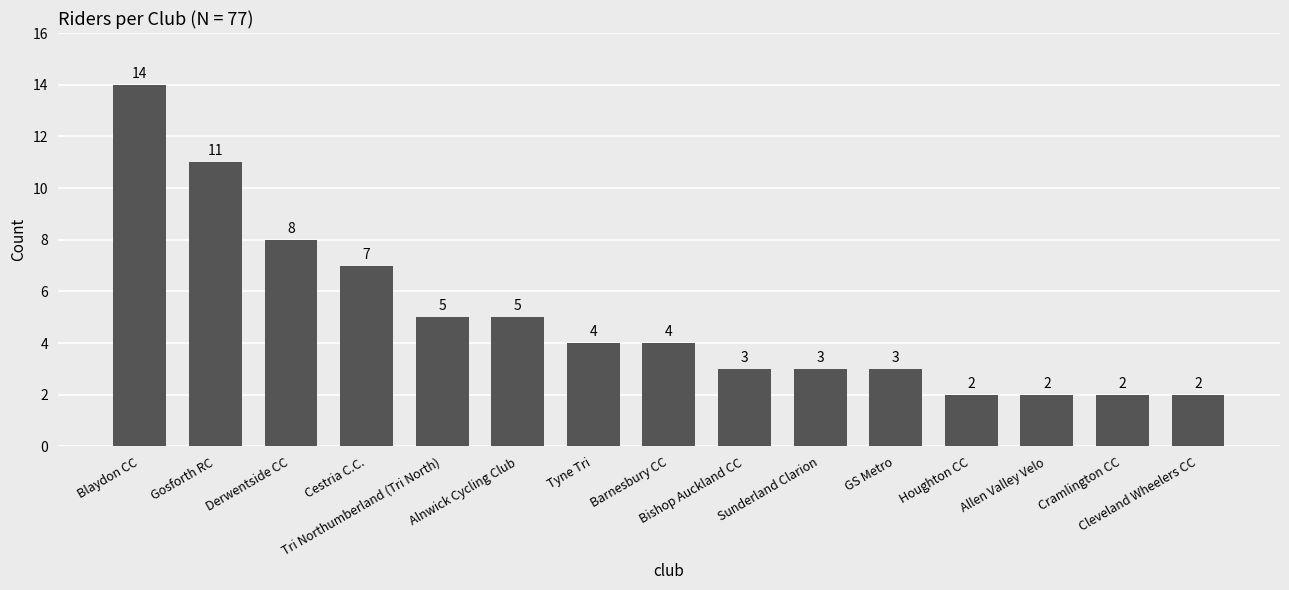

Between Bishop Auckland CC and Alnwick Cycling Club, which is larger?

Alnwick Cycling Club